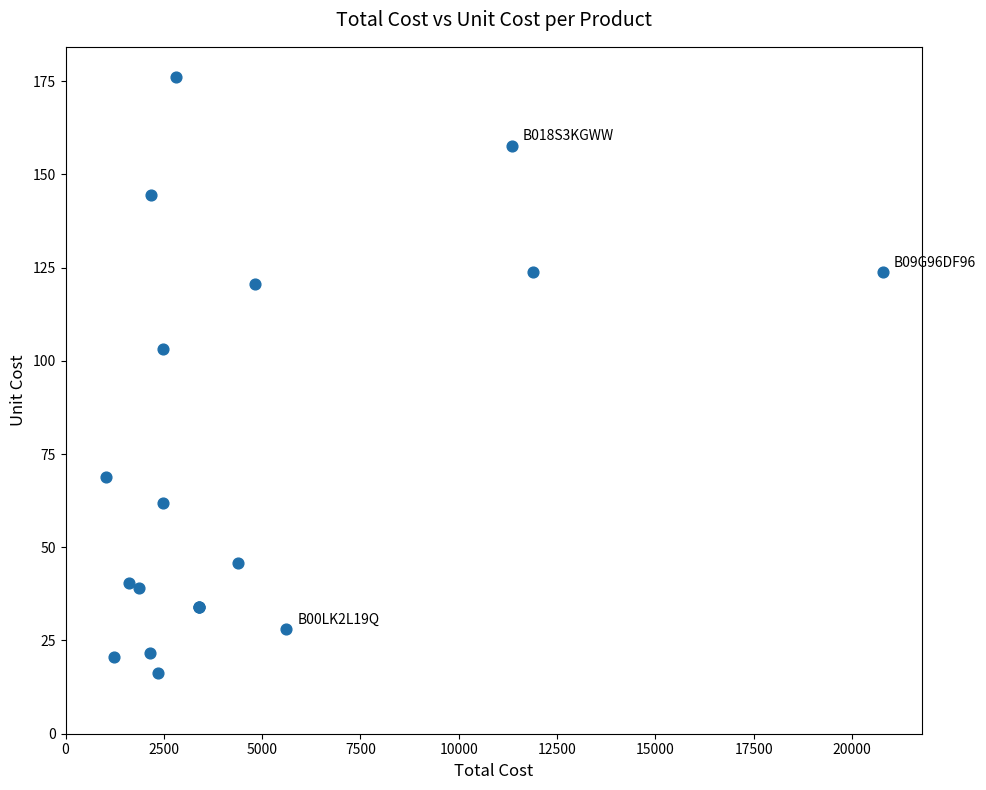

What Y value in the scatter plot is closest to 96?

103.1